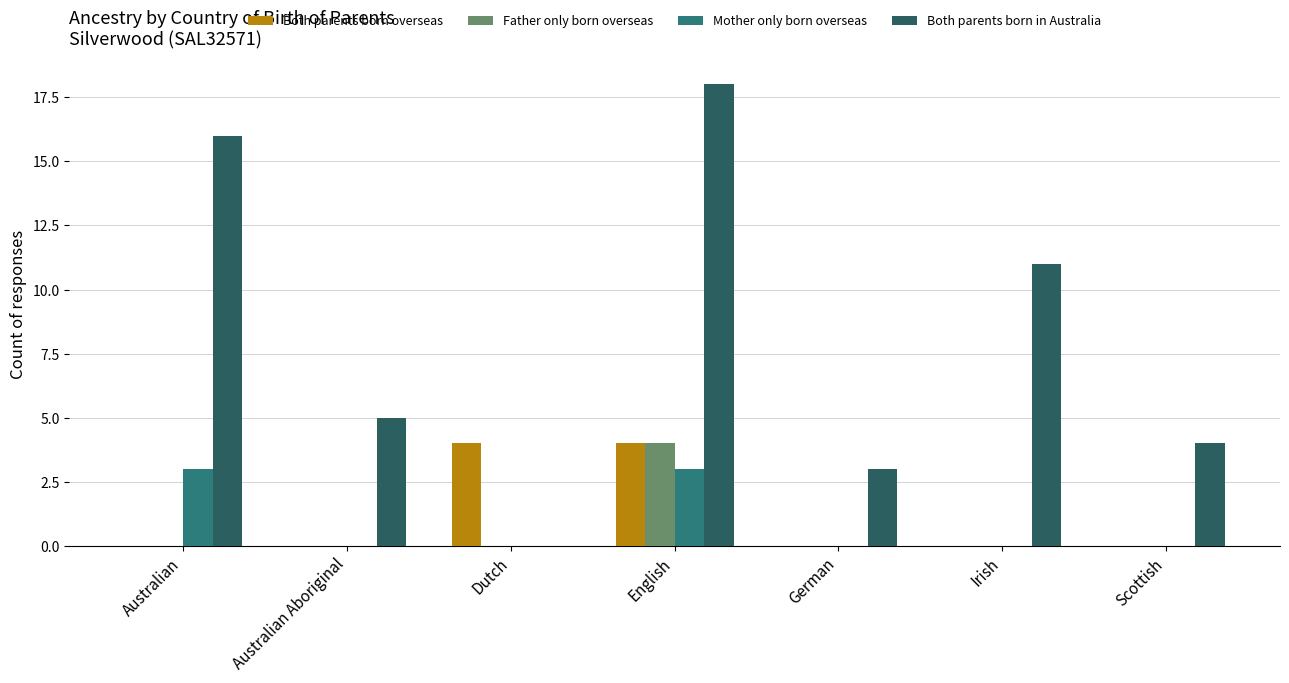

The value of Both parents born in Australia at Australian is 28. True or false?

False